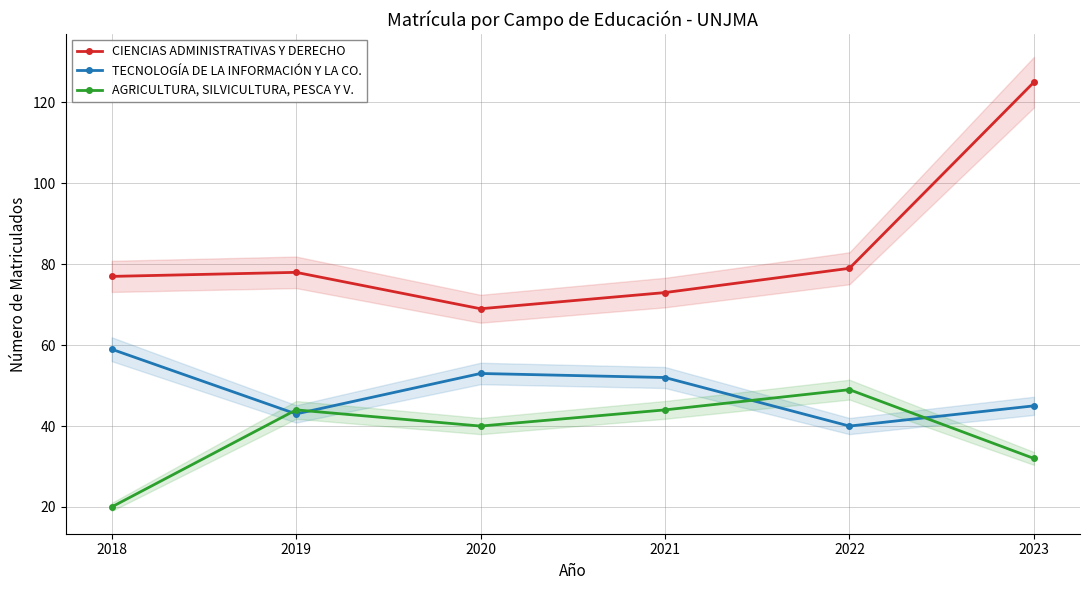

Is this an area chart (filled region under the line)?

No